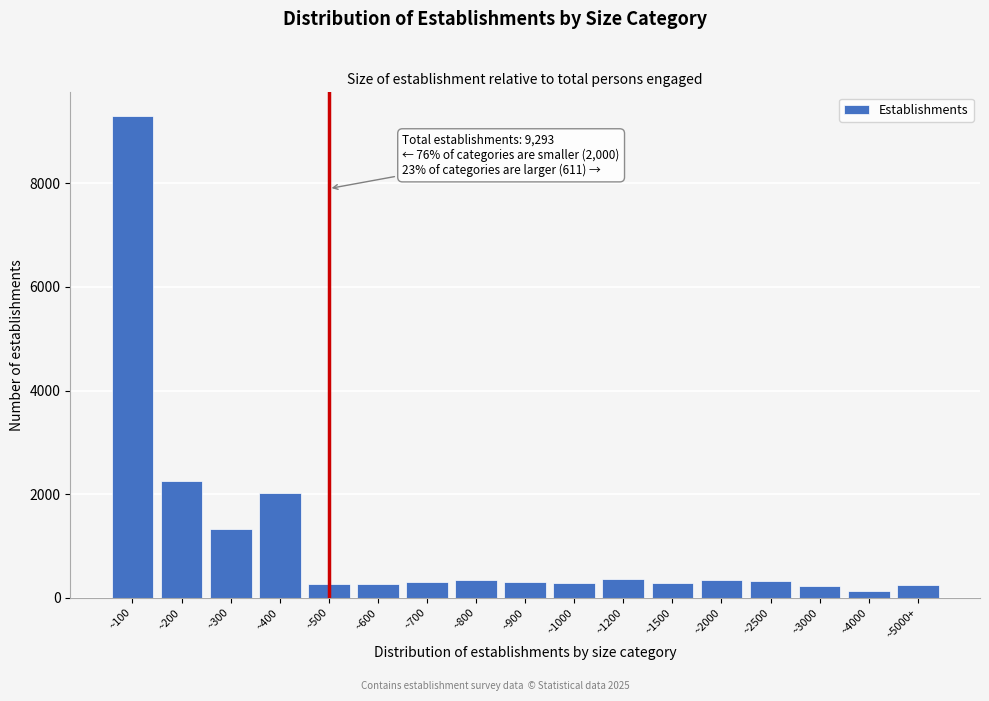

What is the value of the 4th bar from the left?

2020